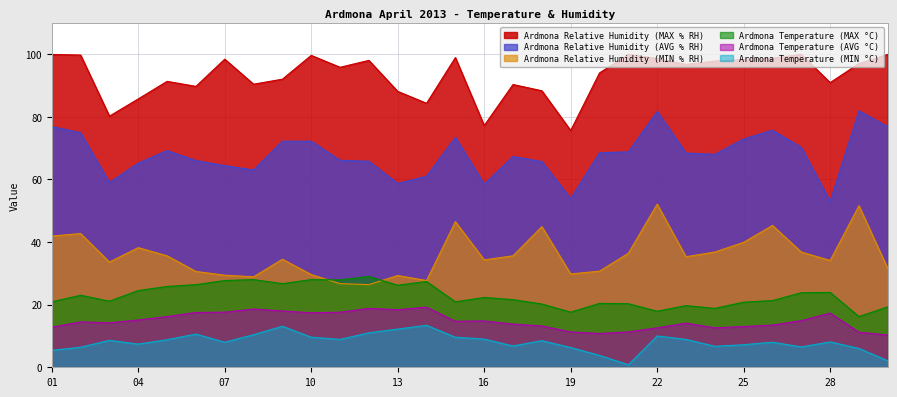

Reading left to right, list all the values displayed in this chart.

Ardmona Relative Humidity (MAX % RH): 01=99.9	02=99.7	03=80.2	04=85.7	05=91.3	06=89.7	07=98.4	08=90.4	09=92.0	10=99.6	11=95.8	12=98.0	13=88.1	14=84.3	15=98.9	16=77.2	17=90.3	18=88.3	19=75.6	20=94.0	21=99.9	22=98.6	23=96.7	24=97.8	25=98.3	26=98.7	27=99.9	28=90.9	29=97.0	30=99.9
Ardmona Relative Humidity (AVG % RH): 01=76.9	02=74.9	03=59.0	04=65.2	05=69.2	06=66.0	07=64.4	08=63.0	09=72.2	10=72.2	11=66.1	12=65.8	13=58.7	14=61.0	15=73.4	16=58.5	17=67.3	18=65.7	19=53.9	20=68.5	21=68.8	22=81.7	23=68.4	24=68.0	25=72.9	26=75.7	27=70.2	28=53.0	29=81.9	30=76.8
Ardmona Relative Humidity (MIN % RH): 01=41.9	02=42.7	03=33.6	04=38.2	05=35.6	06=30.6	07=29.4	08=28.9	09=34.5	10=29.6	11=26.7	12=26.4	13=29.3	14=27.7	15=46.5	16=34.3	17=35.6	18=44.9	19=29.8	20=30.7	21=36.4	22=52.1	23=35.3	24=36.8	25=39.9	26=45.3	27=36.8	28=34.1	29=51.6	30=31.5
Ardmona Temperature (MAX °C): 01=20.9	02=23.0	03=21.1	04=24.5	05=25.8	06=26.4	07=27.7	08=28.0	09=26.7	10=28.0	11=27.9	12=29.0	13=26.2	14=27.4	15=20.9	16=22.3	17=21.6	18=20.2	19=17.6	20=20.4	21=20.3	22=17.9	23=19.7	24=18.8	25=20.8	26=21.3	27=23.8	28=23.9	29=16.2	30=19.3
Ardmona Temperature (AVG °C): 01=12.8	02=14.5	03=14.2	04=15.1	05=16.2	06=17.5	07=17.6	08=18.6	09=18.0	10=17.4	11=17.6	12=18.8	13=18.4	14=19.2	15=14.7	16=14.8	17=13.8	18=13.2	19=11.3	20=10.8	21=11.3	22=12.6	23=14.1	24=12.6	25=13.0	26=13.5	27=14.9	28=17.3	29=11.2	30=10.3
Ardmona Temperature (MIN °C): 01=5.4	02=6.4	03=8.6	04=7.4	05=8.8	06=10.6	07=8.0	08=10.4	09=13.1	10=9.6	11=8.9	12=11.0	13=12.2	14=13.4	15=9.6	16=9.0	17=6.8	18=8.5	19=6.3	20=3.8	21=0.8	22=10.0	23=8.9	24=6.7	25=7.2	26=8.0	27=6.5	28=8.1	29=6.0	30=2.1